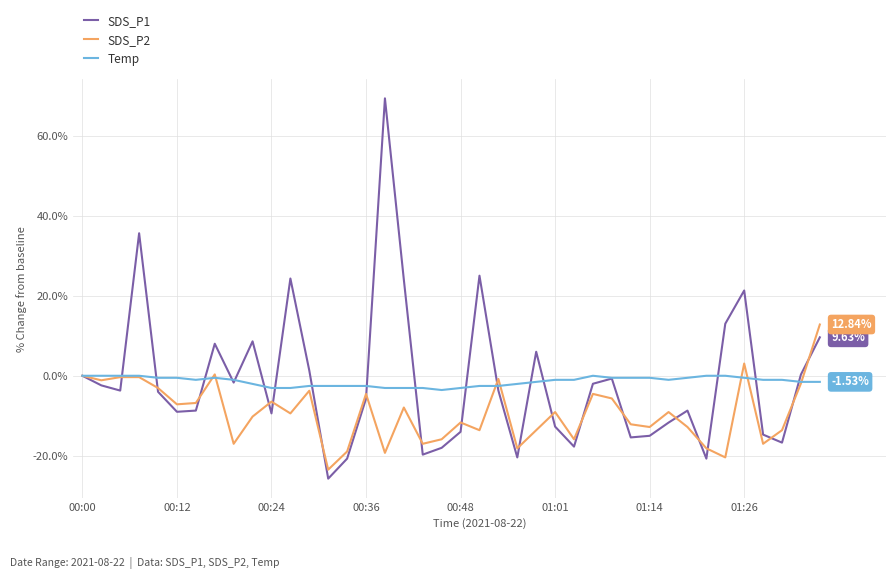

List the series in order of their peak value, highest first.

SDS_P1, SDS_P2, Temp